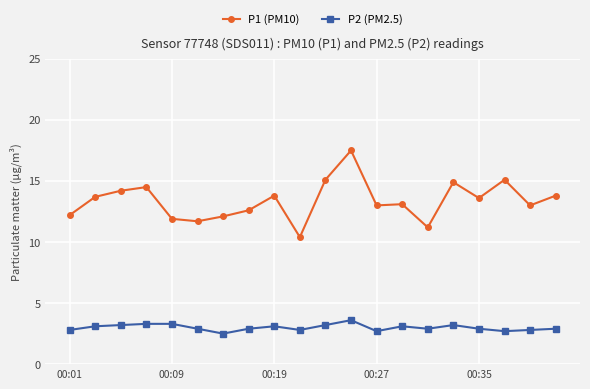

How many lines are shown in the chart?

2